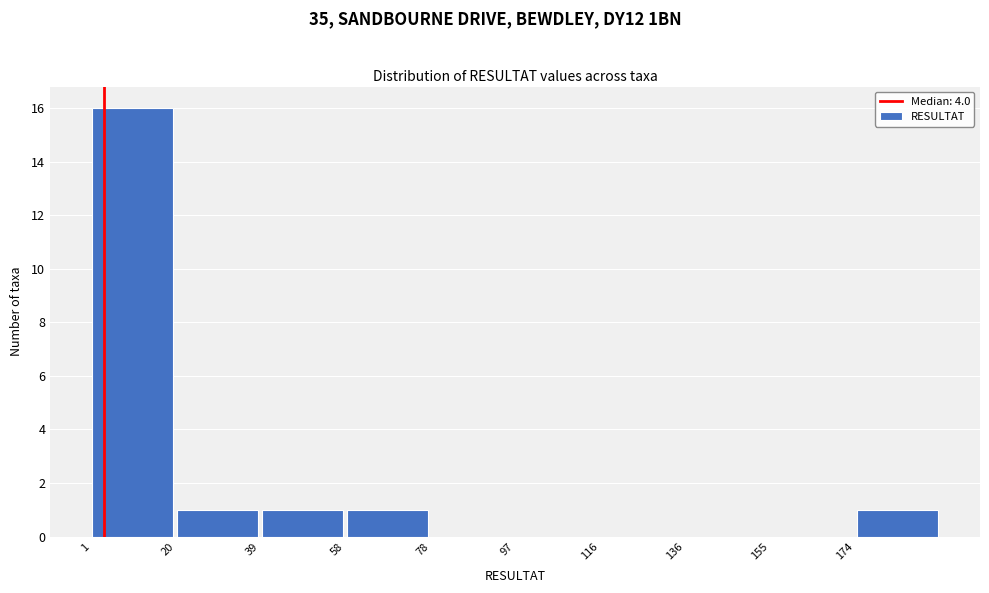

Reading left to right, transcribe this chart: for each bar, give the range it covers on the x-axis and its height. Neither the bar edges nor the heights are printed on the chart, so give them approximately, as read against the axes.

2 to 20: 16
20 to 40: 1
40 to 58: 1
58 to 78: 1
78 to 98: 0
98 to 116: 0
116 to 136: 0
136 to 156: 0
156 to 174: 0
174 to 194: 1